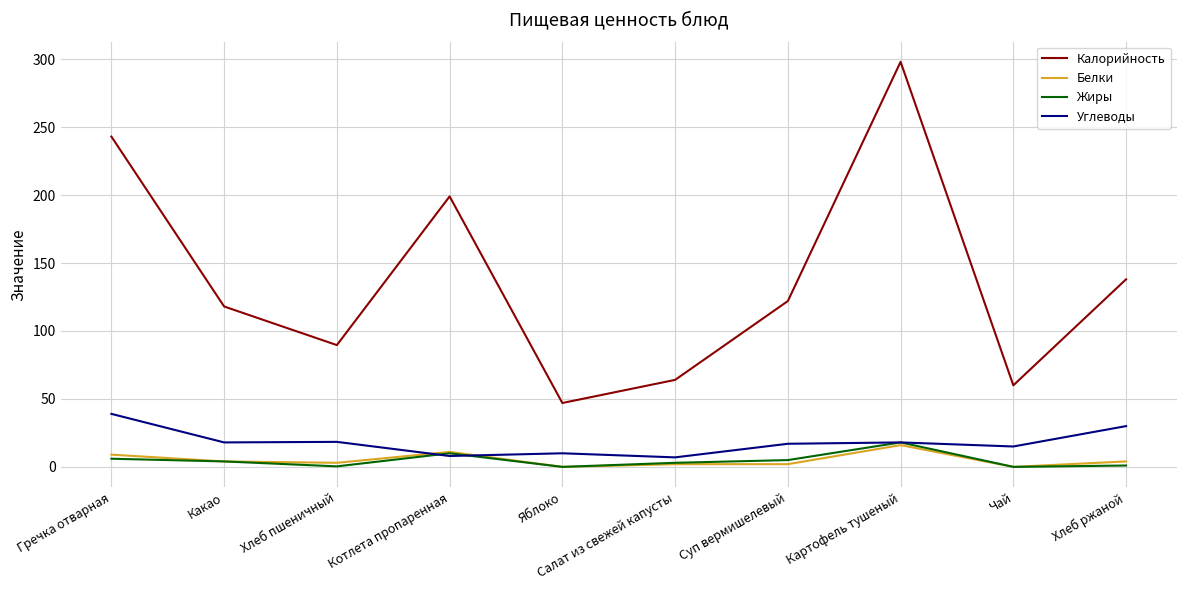

True or false: Белки has more than 1 interior local peaks.

True